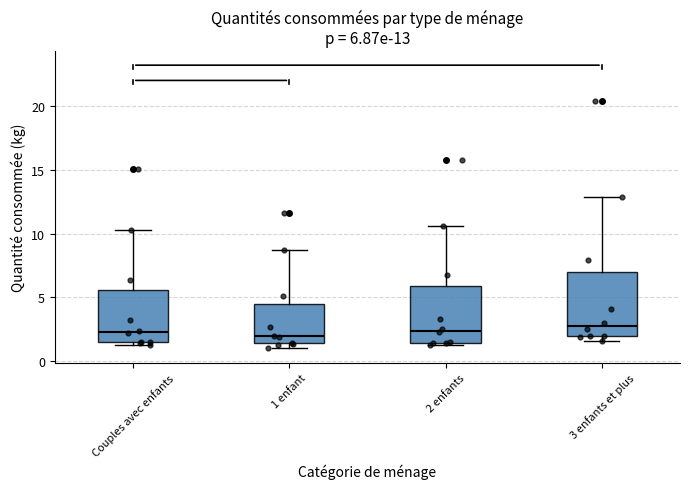

Comparing the boxes themselves (not the whiskers), which one is the tallest?

3 enfants et plus